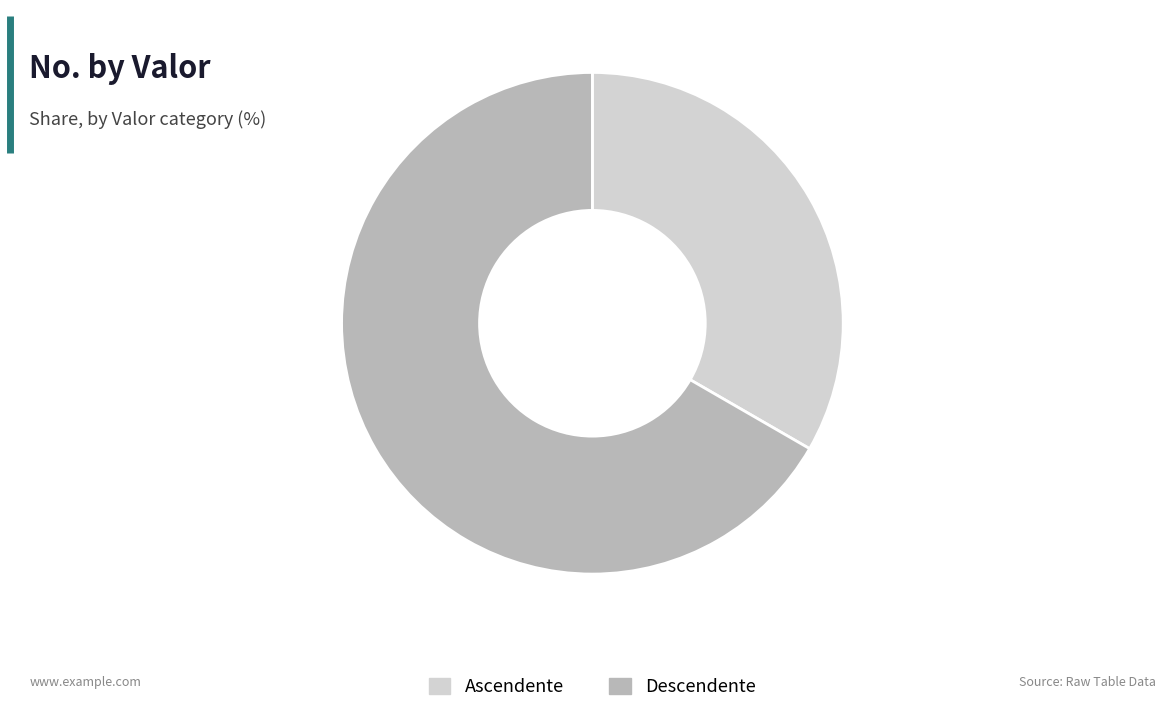

Is it true that Ascendente is 33% of the pie?

True